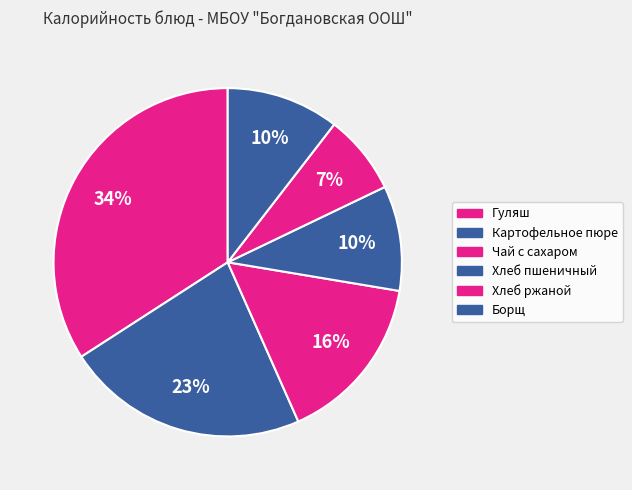

To the nearest percent, what is the difference between the Борщ and Хлеб ржаной slice percentages?

3%